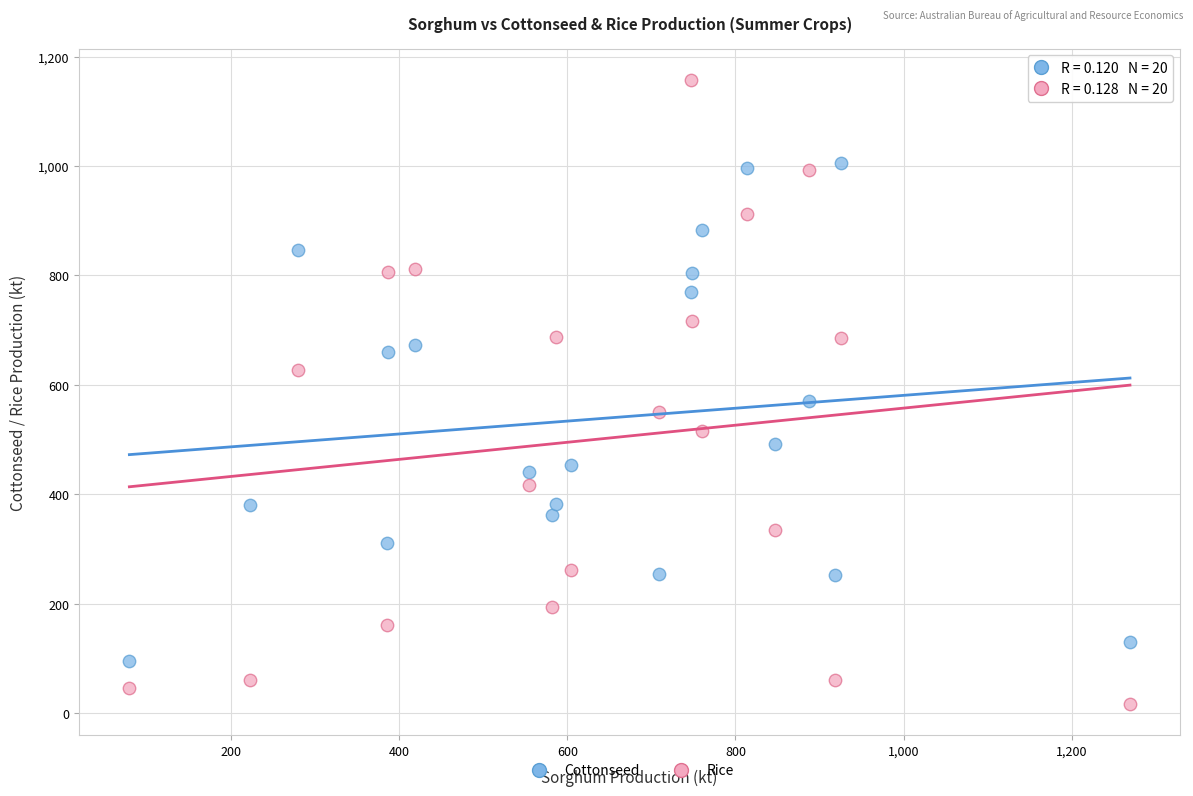

Across all data points, what is the range of Y values (max minus min)?

1140.0